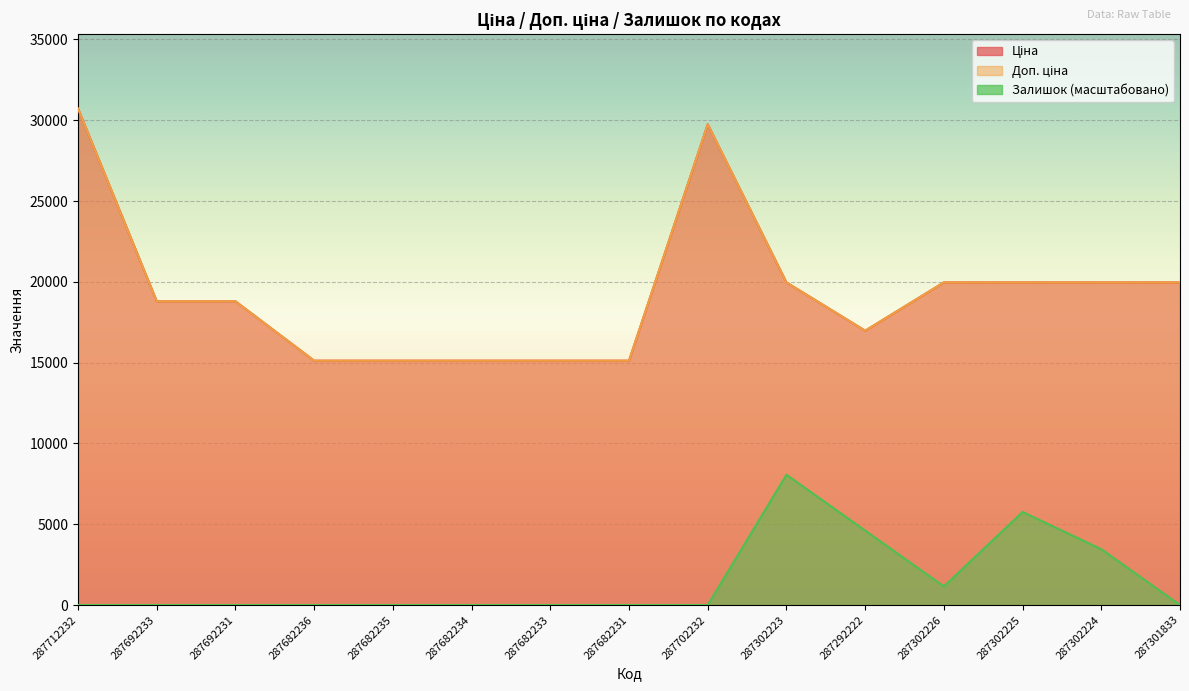

At 287682233, list the series in order from largest to smallest.

Ціна, Доп. ціна, Залишок